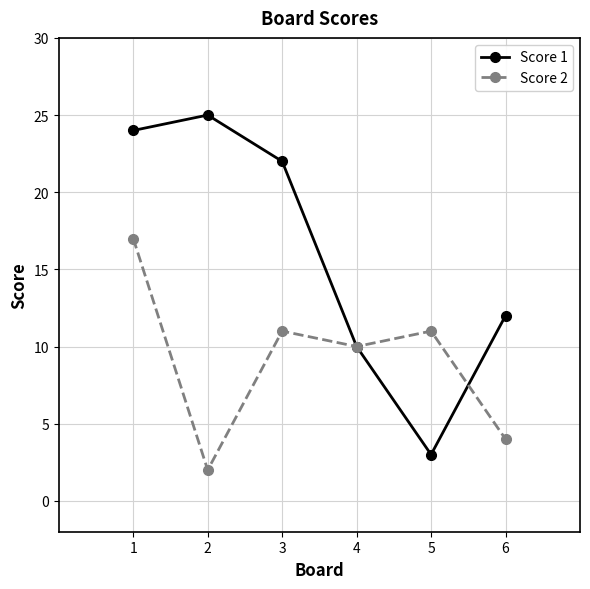

What is the difference between the highest and lowest values at 1?

7